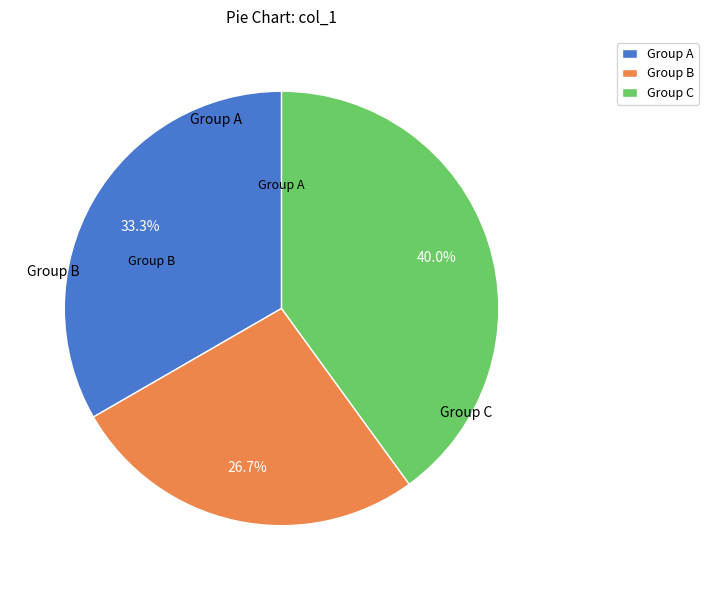

What is the ratio of the value at Group B to the value at Group A?

0.8